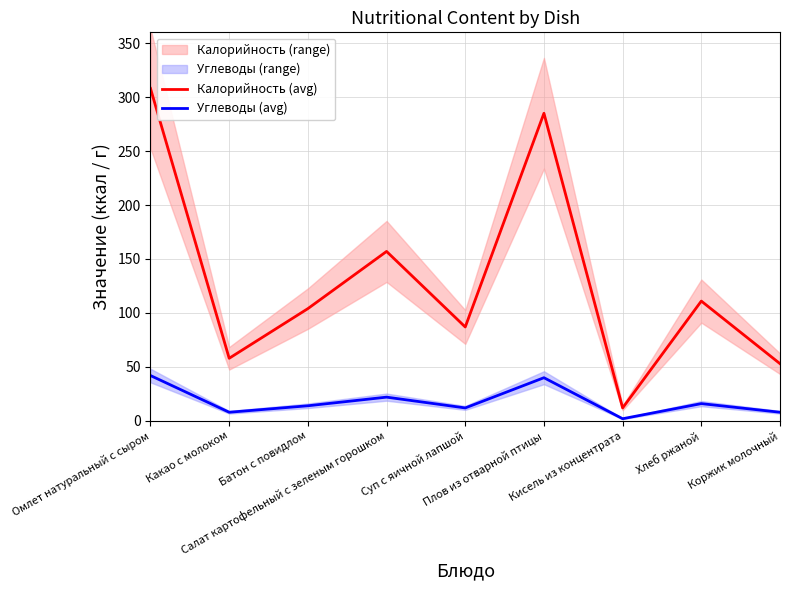

True or false: Калорийность (avg) and Углеводы (avg) intersect in this chart.

False